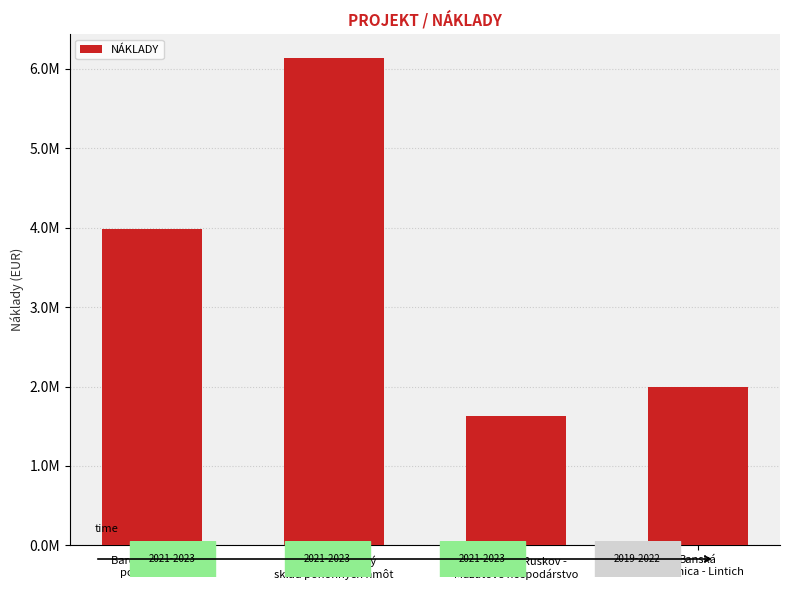

What is the smallest value displayed?

1627068.9